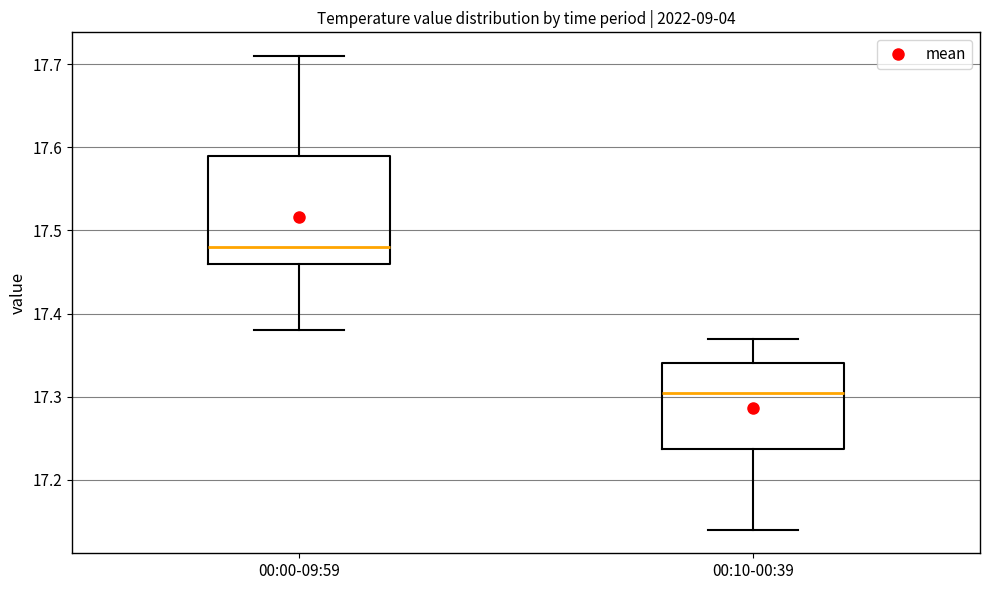

Which box is the tallest, from its lower edge to its upper edge?

00:00-09:59